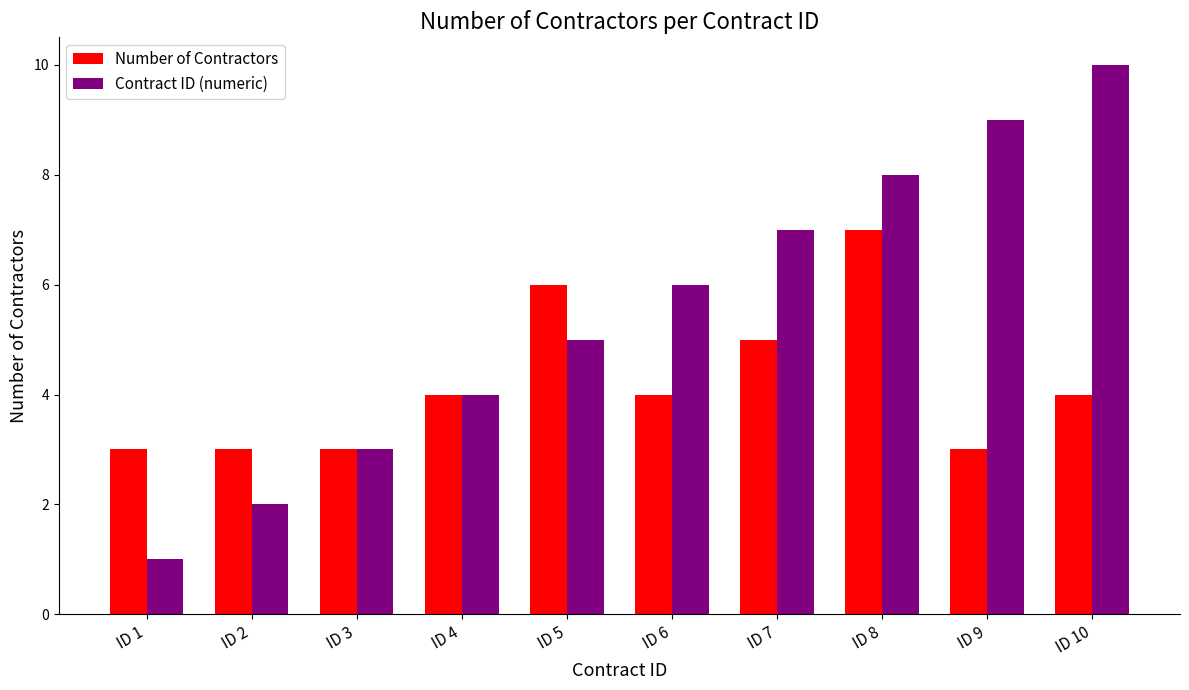

How many Contract ID (numeric) values are between 3 and 8?

6